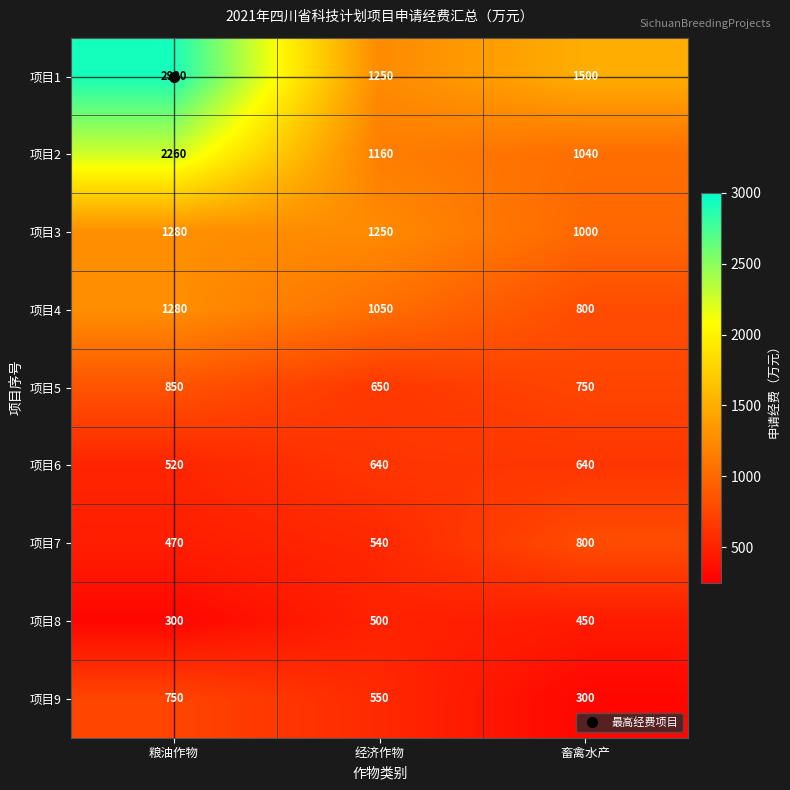

How many values in the 项目3 series are below 1250?

1